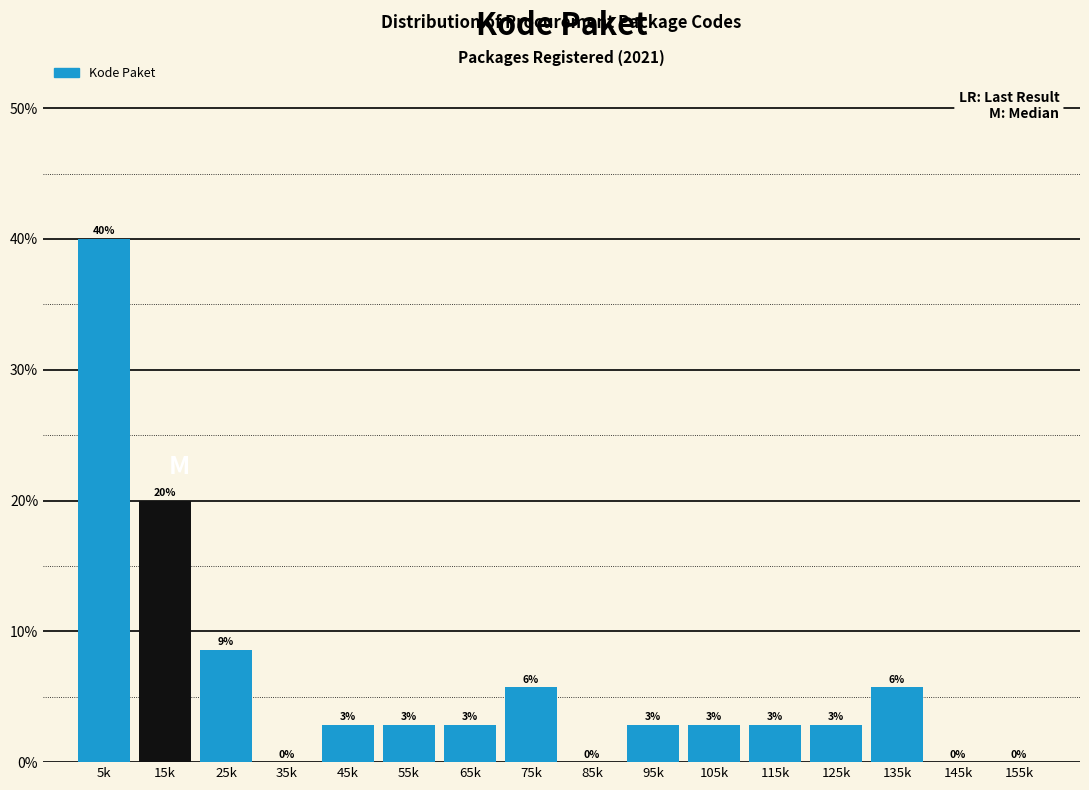

Are the bars horizontal?

No